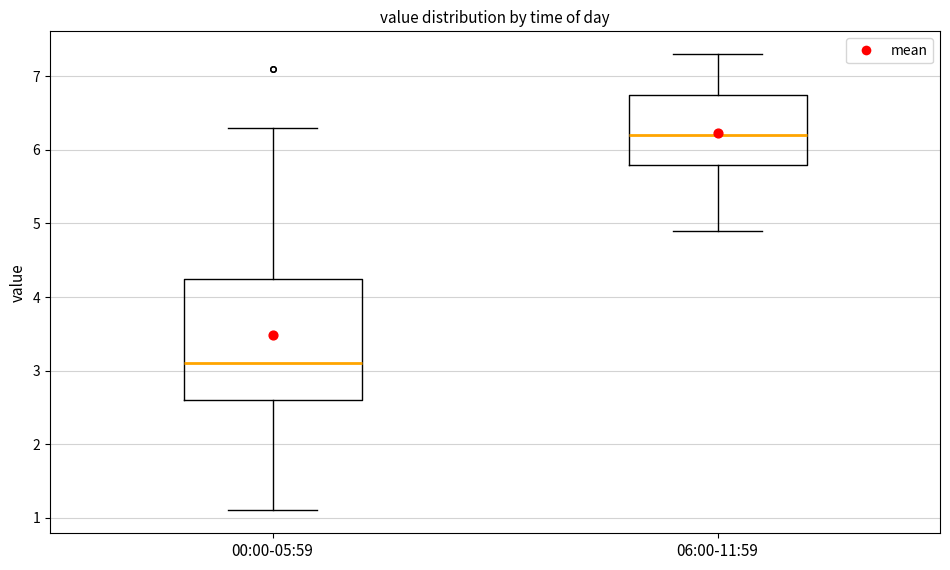

Where is the lower edge of the box for 00:00-05:59 on the y-axis? The values are not printed on the chart, so give them approximately, as read against the axis.

2.6